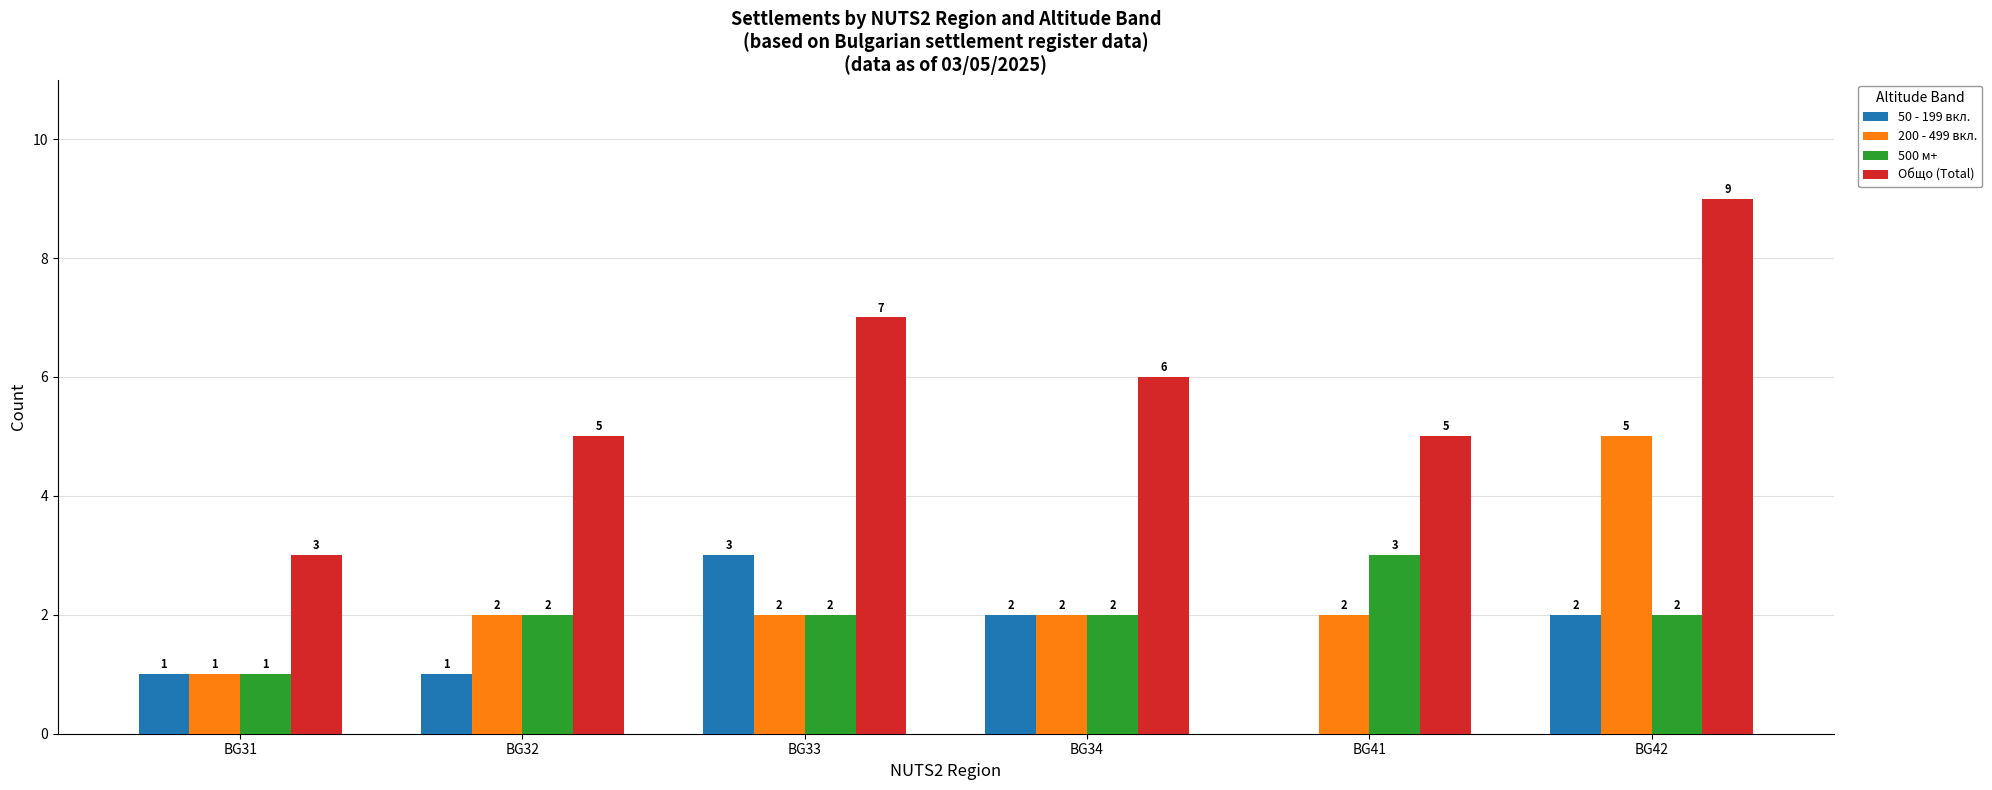

Is the value of 50 - 199 вкл. at BG42 greater than the value of Общо (Total) at BG33?

No